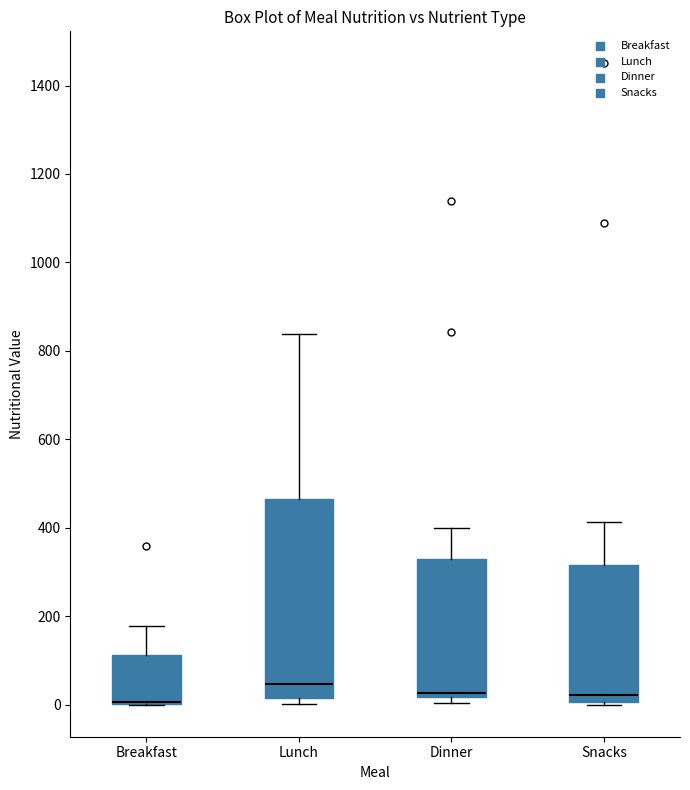

Comparing the boxes themselves (not the whiskers), which one is the tallest?

Lunch